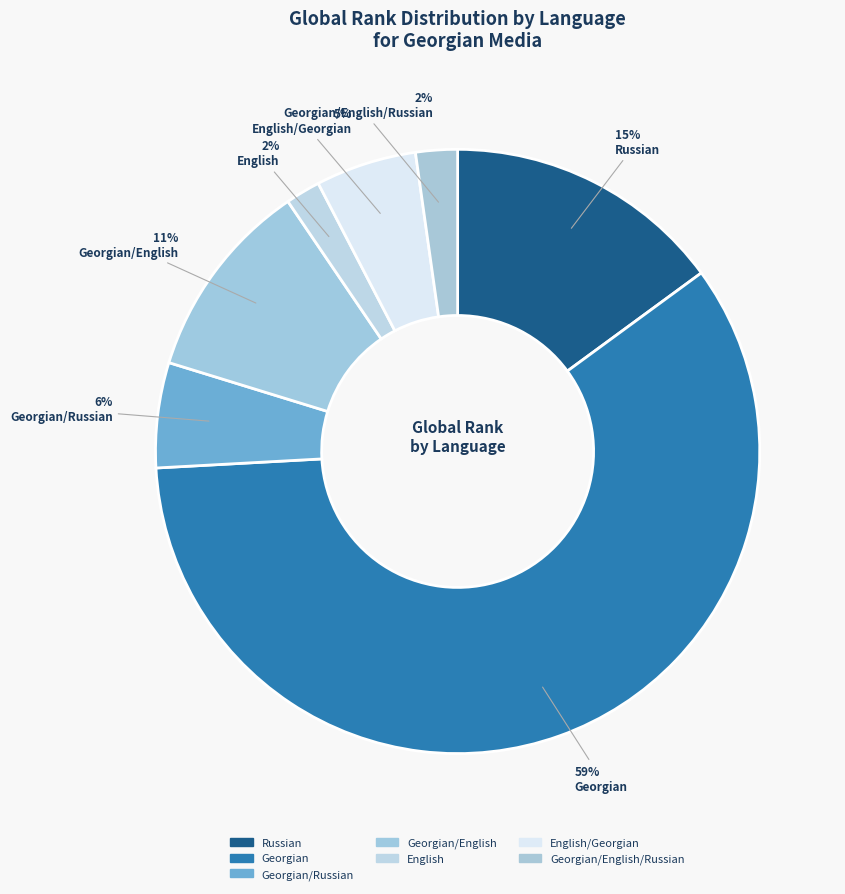

True or false: Georgian/English accounts for 17% of the total.

False